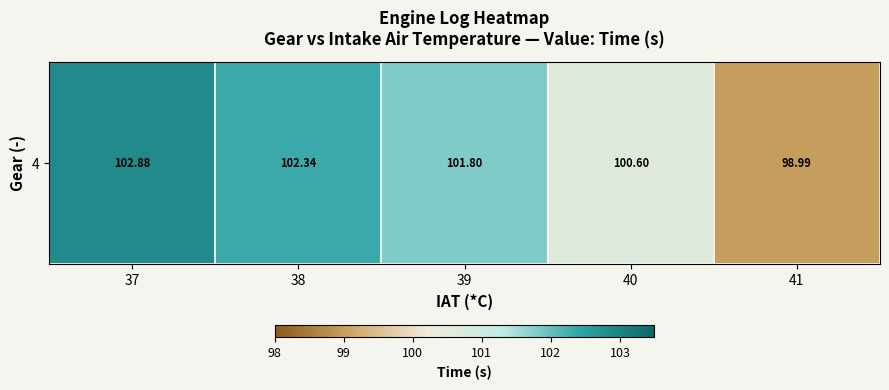

Which label corresponds to the smallest value in the chart?

41